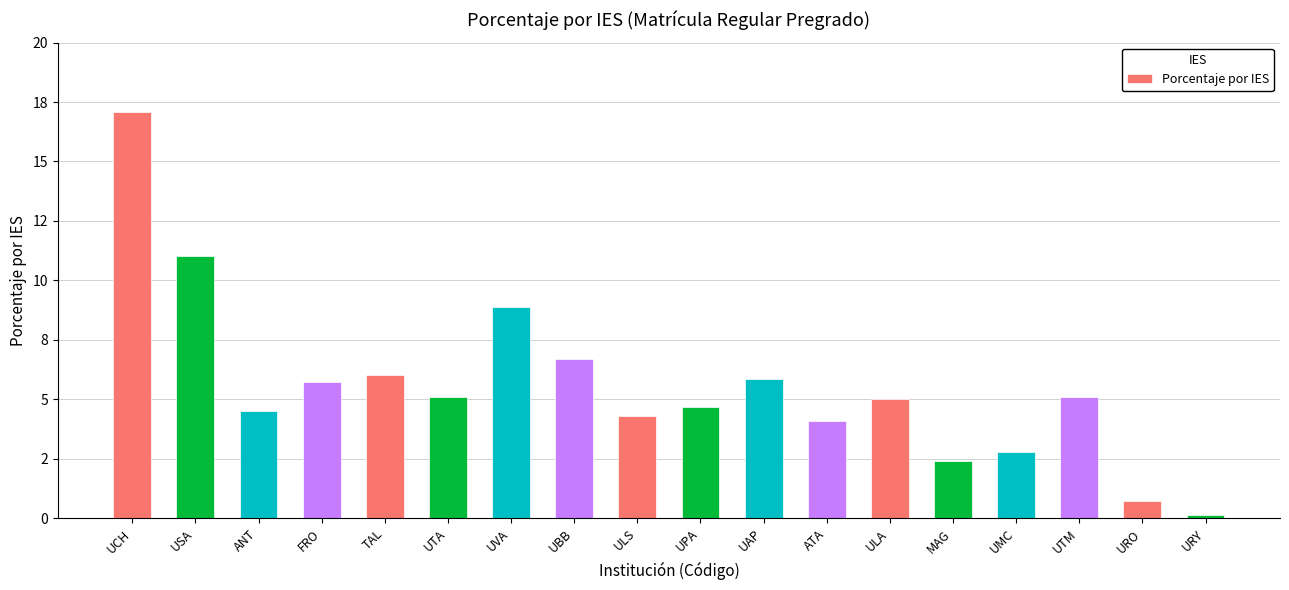

What is the label of the 5th bar from the left?

TAL